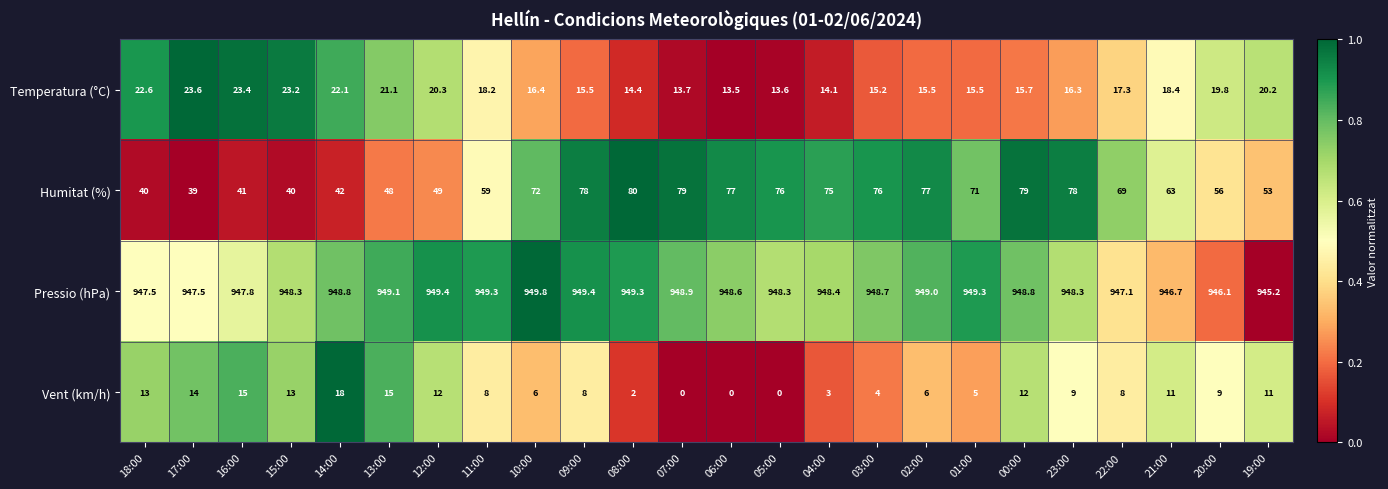

The value of Pressio (hPa) at 14:00 is 948.8. True or false?

True